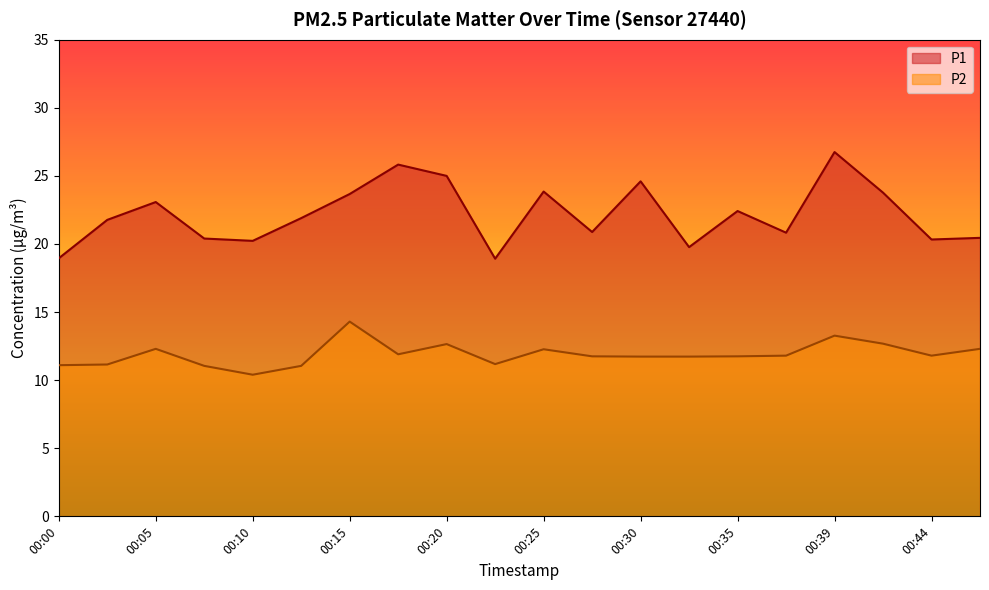

How many interior local valleys does the P2 series have?

4